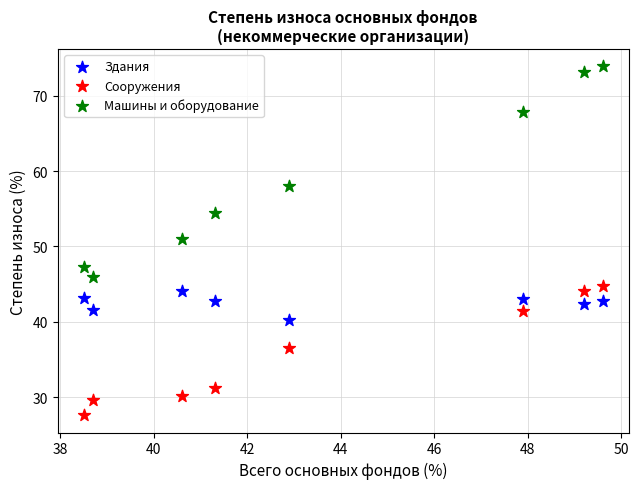

What are all the series names shown in the legend?

Здания, Сооружения, Машины и оборудование